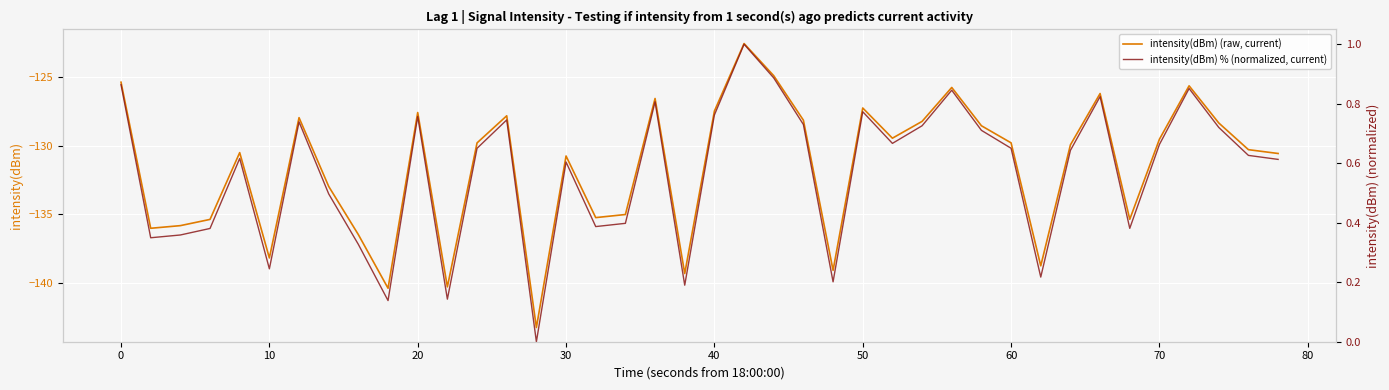

Which series has the widest spread of values?

intensity(dBm) (raw, current)